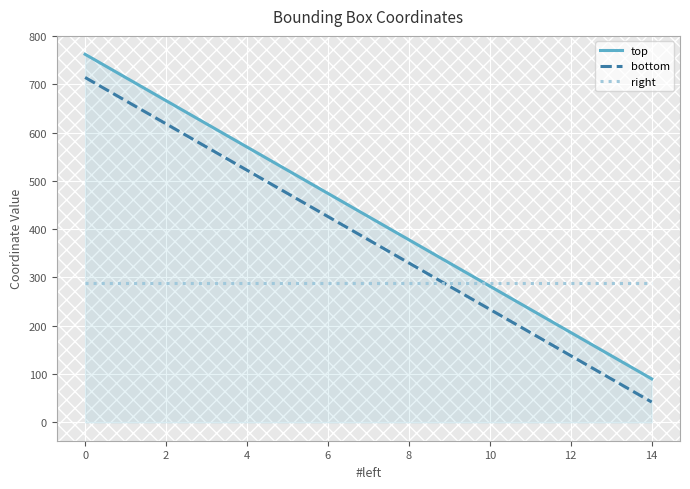

What is the minimum value shown in the chart?

42